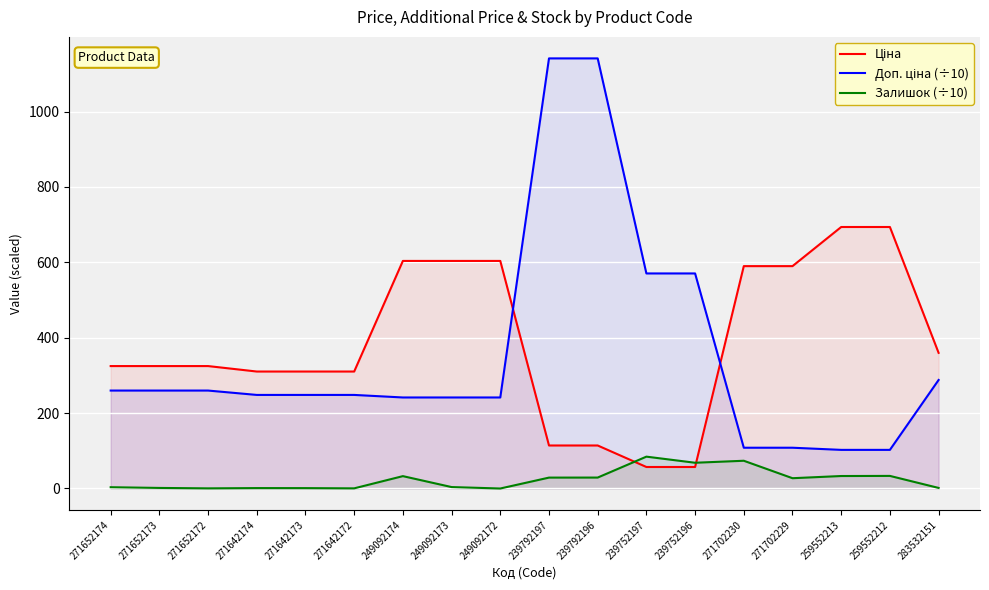

Between 271652173 and 259552213, which series saw the biggest shift?

Ціна